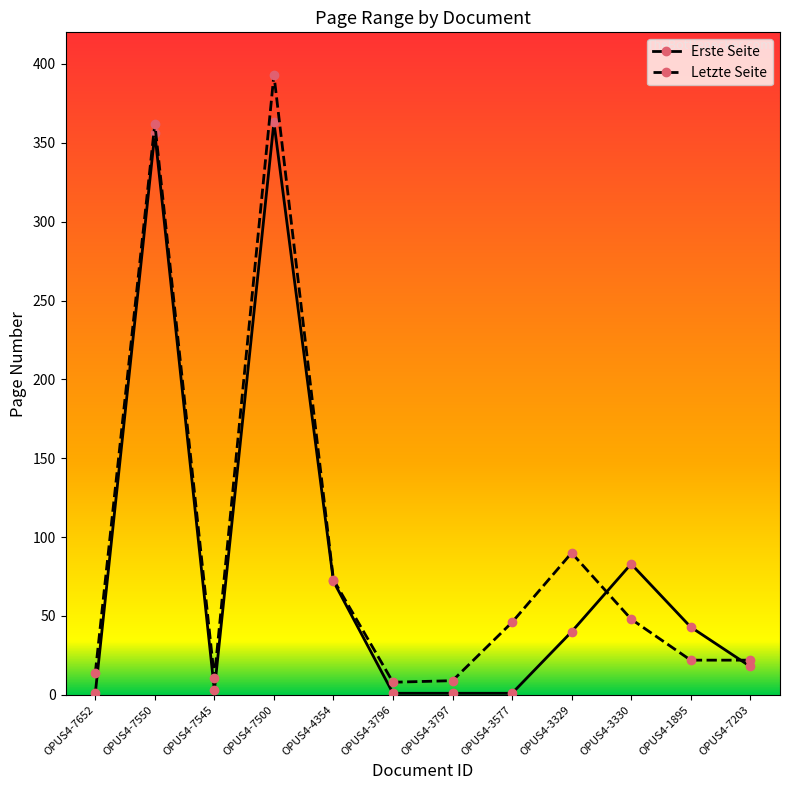

The value of Erste Seite at OPUS4-7550 is 356. True or false?

True